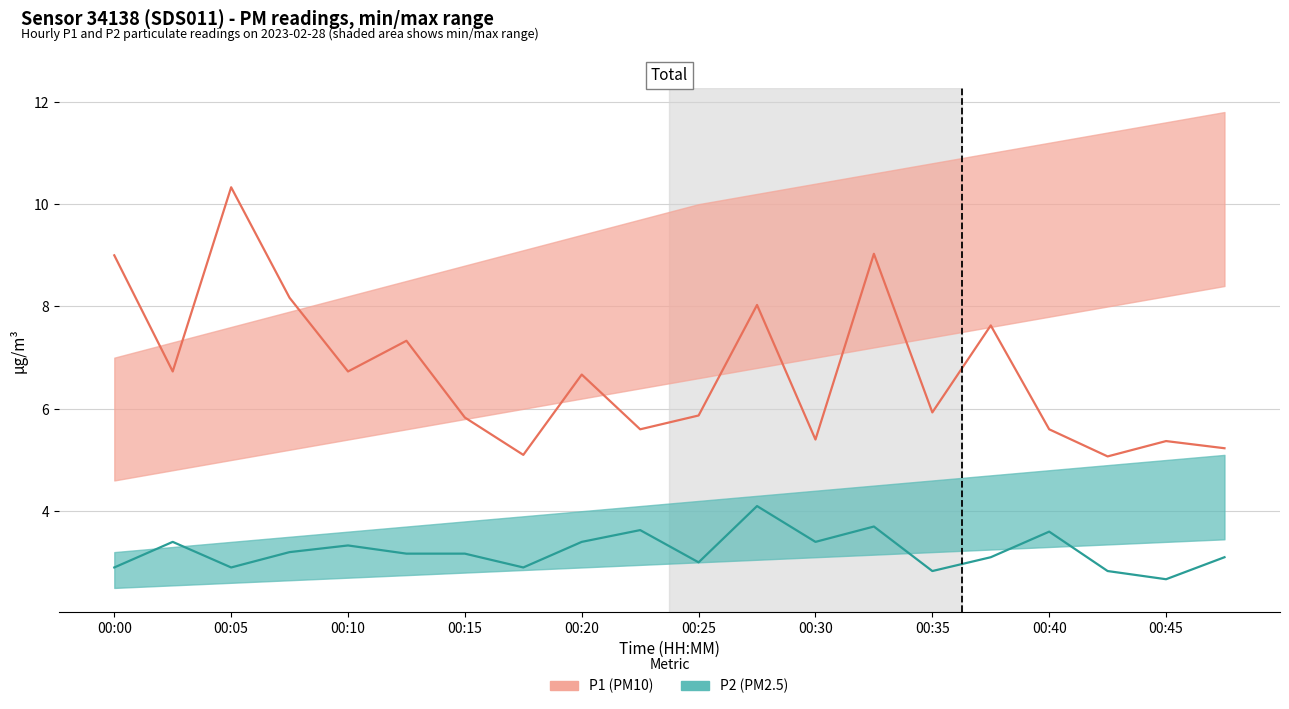

What is the greatest value displayed?

10.3